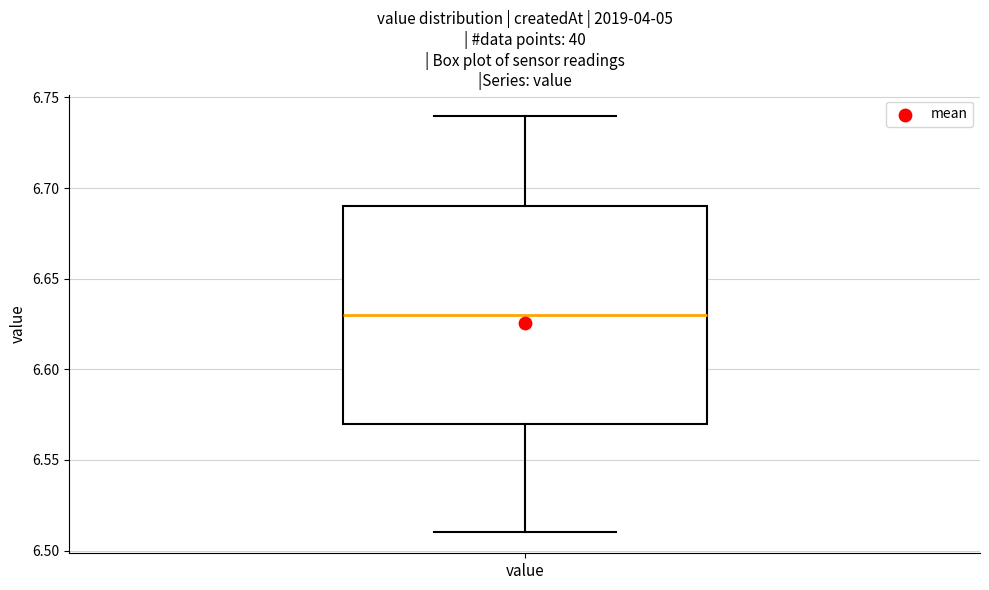

Read this box plot against the y-axis: the position of the median line, the range covered by the box, and the ends of both whiskers. The values are not printed on the chart, so give them approximately, as read against the axis.

median 6.63, box 6.57 to 6.69, whiskers 6.51 to 6.74